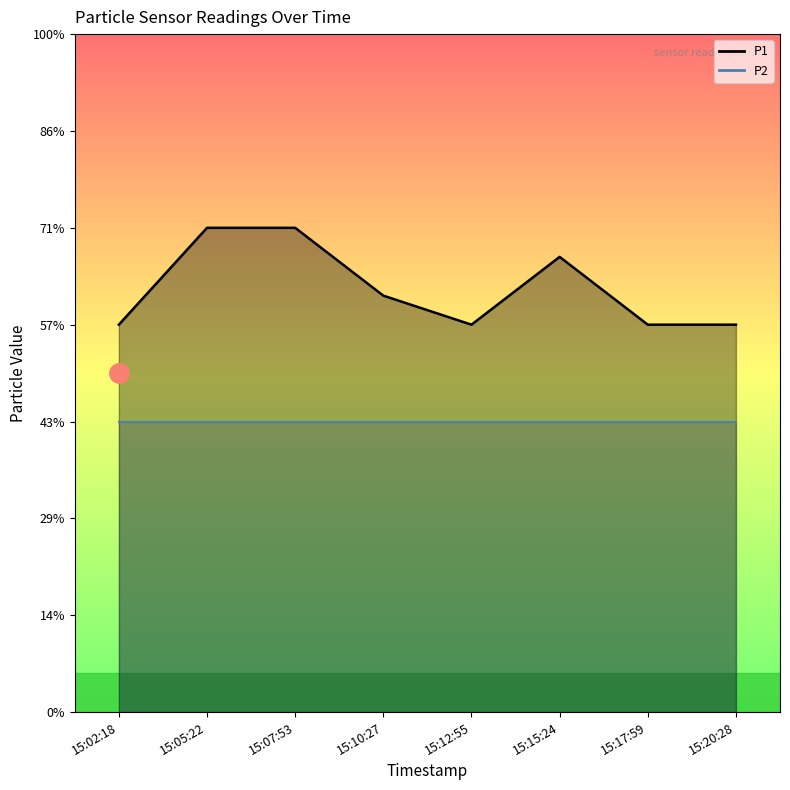

At which label is the value closest to 0?

15:02:18